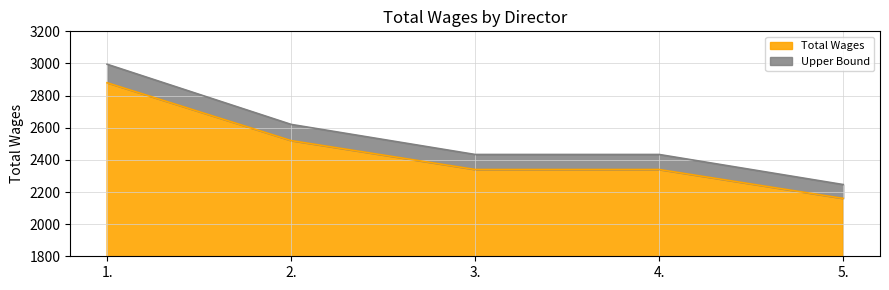

What is the average value?

2448